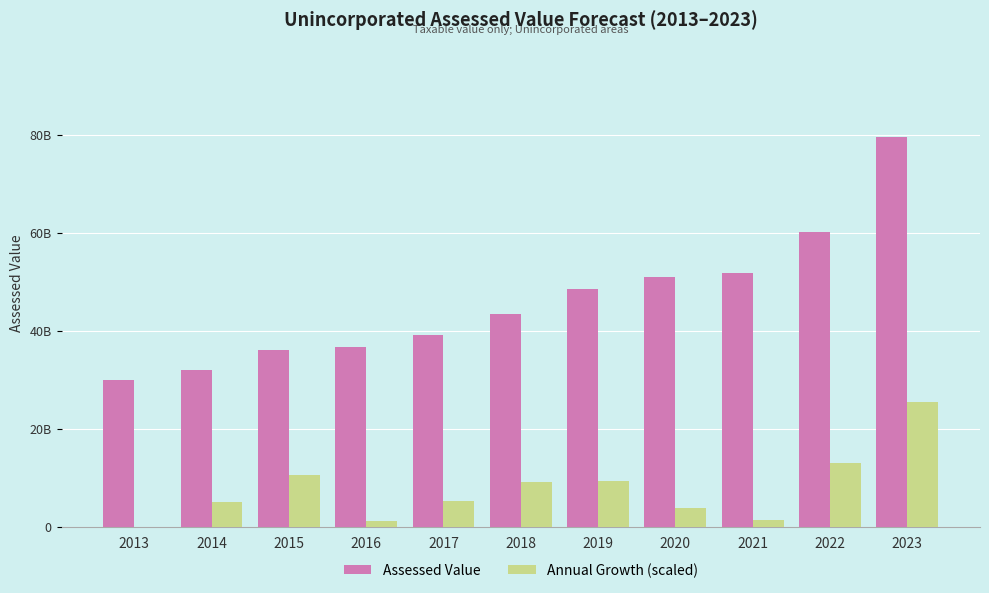

Are the bars grouped side by side (vs. stacked)?

Yes